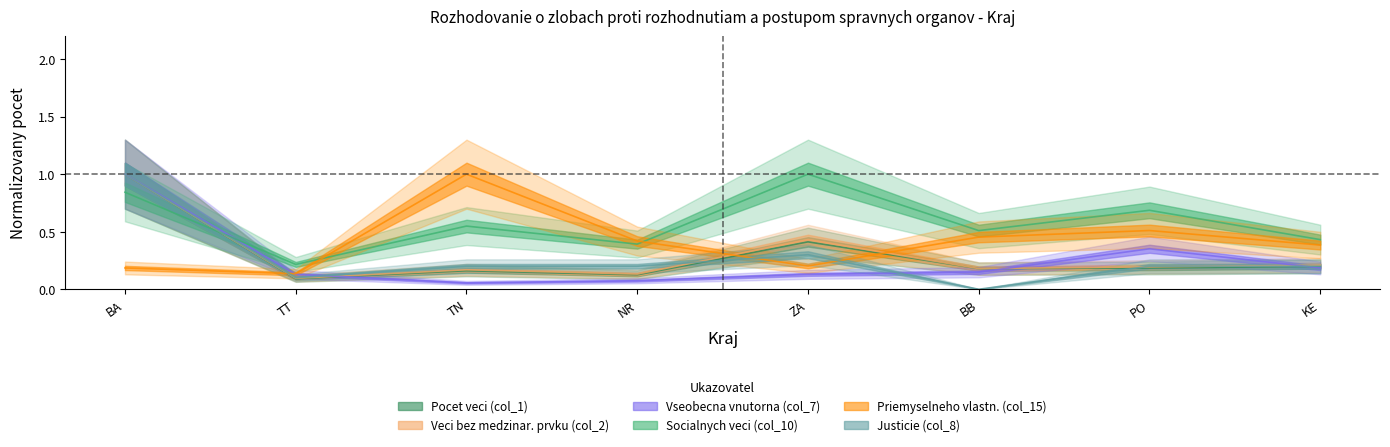

How many Justicie (col_8) values are between 0 and 1?

8